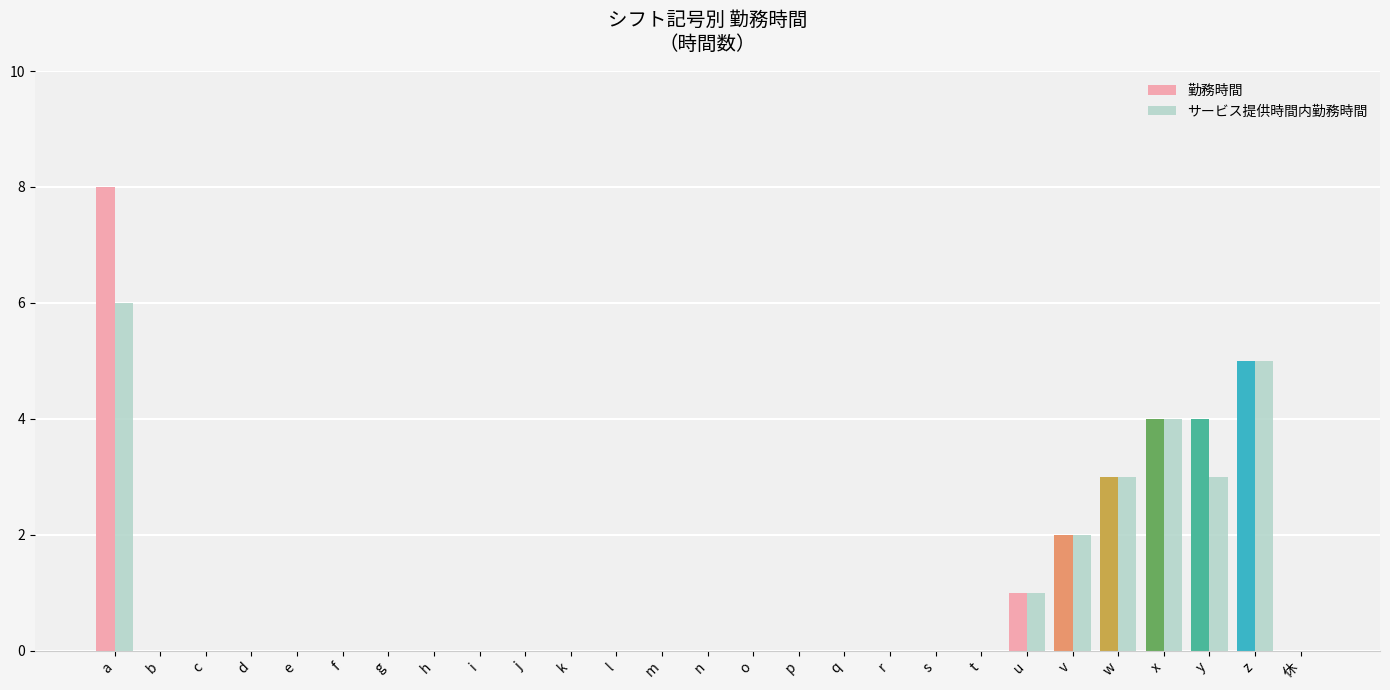

What is the sum of all サービス提供時間内勤務時間 values?

24